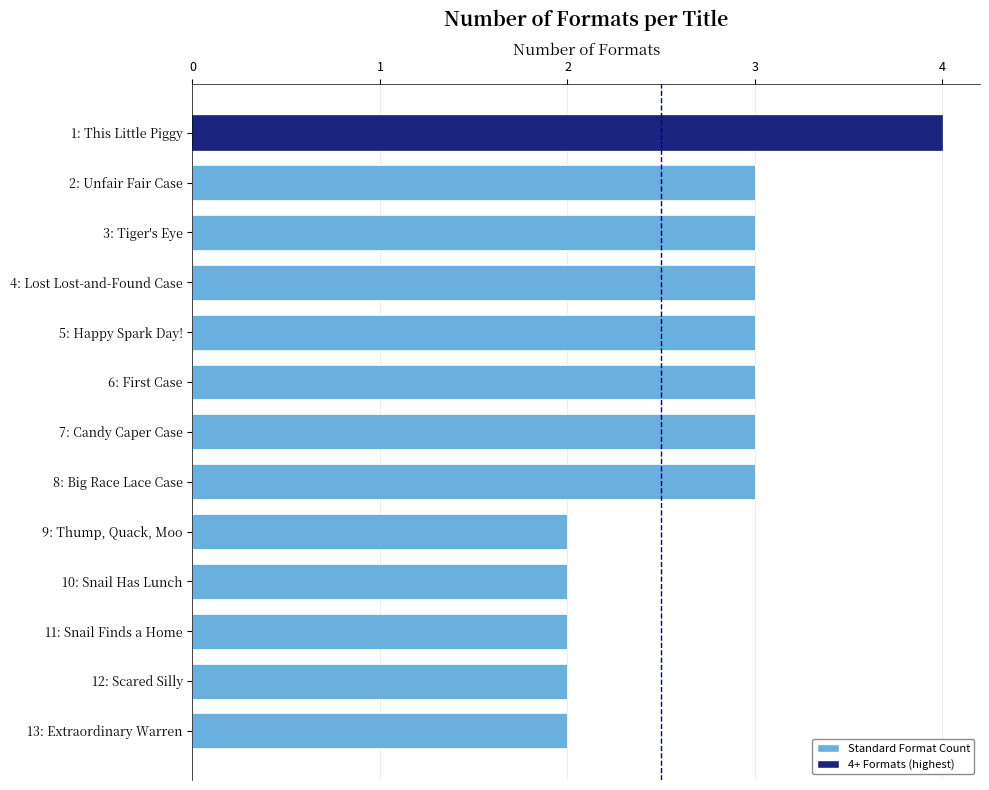

Reading top to bottom, transcribe all the data shown in this chart.

4	3	3	3	3	3	3	3	2	2	2	2	2